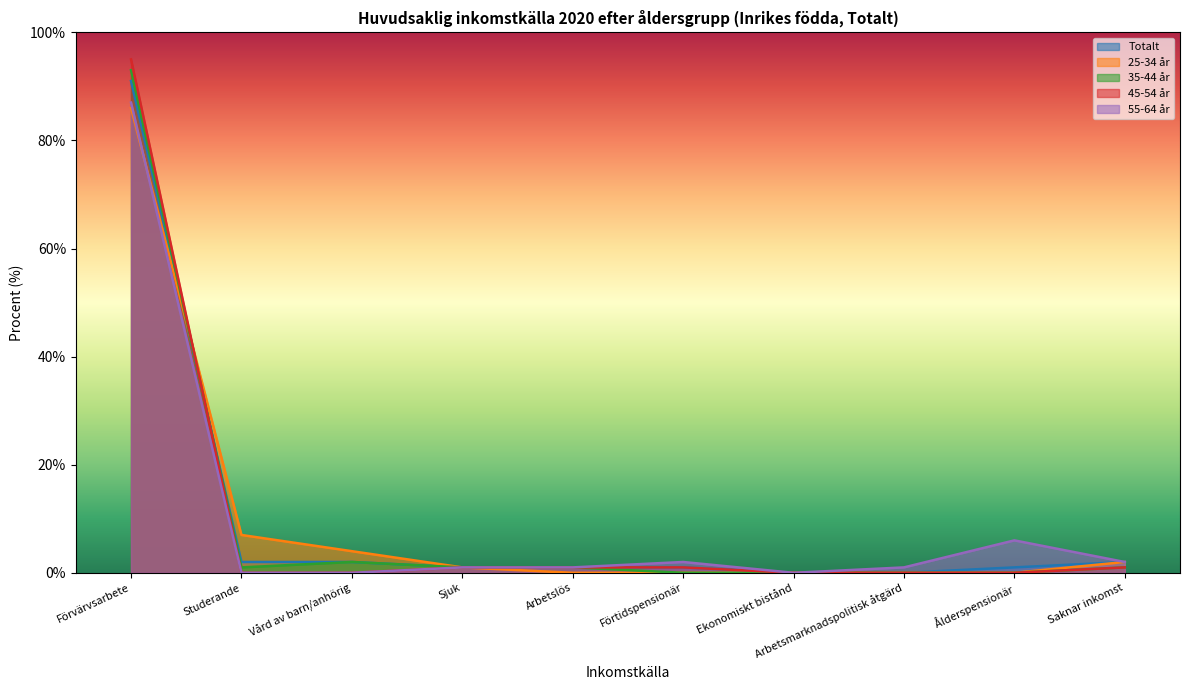

True or false: Totalt has a value of 91 at Förvärvsarbete.

True